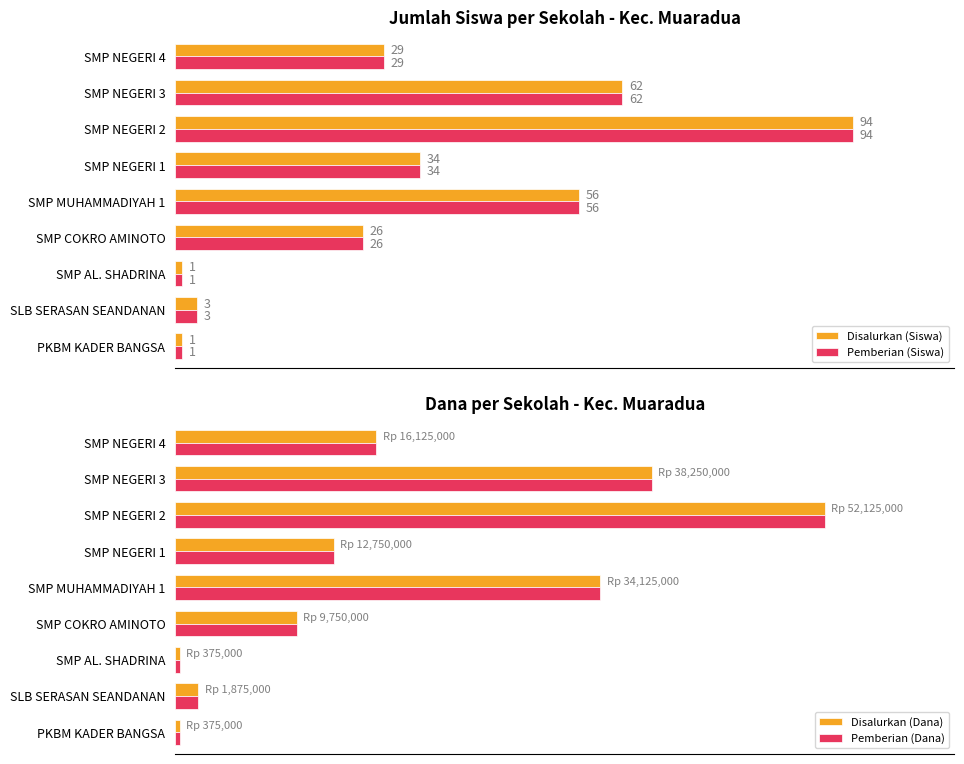

What are all the series names shown in the legend?

Disalurkan (Siswa), Pemberian (Siswa), Disalurkan (Dana), Pemberian (Dana)